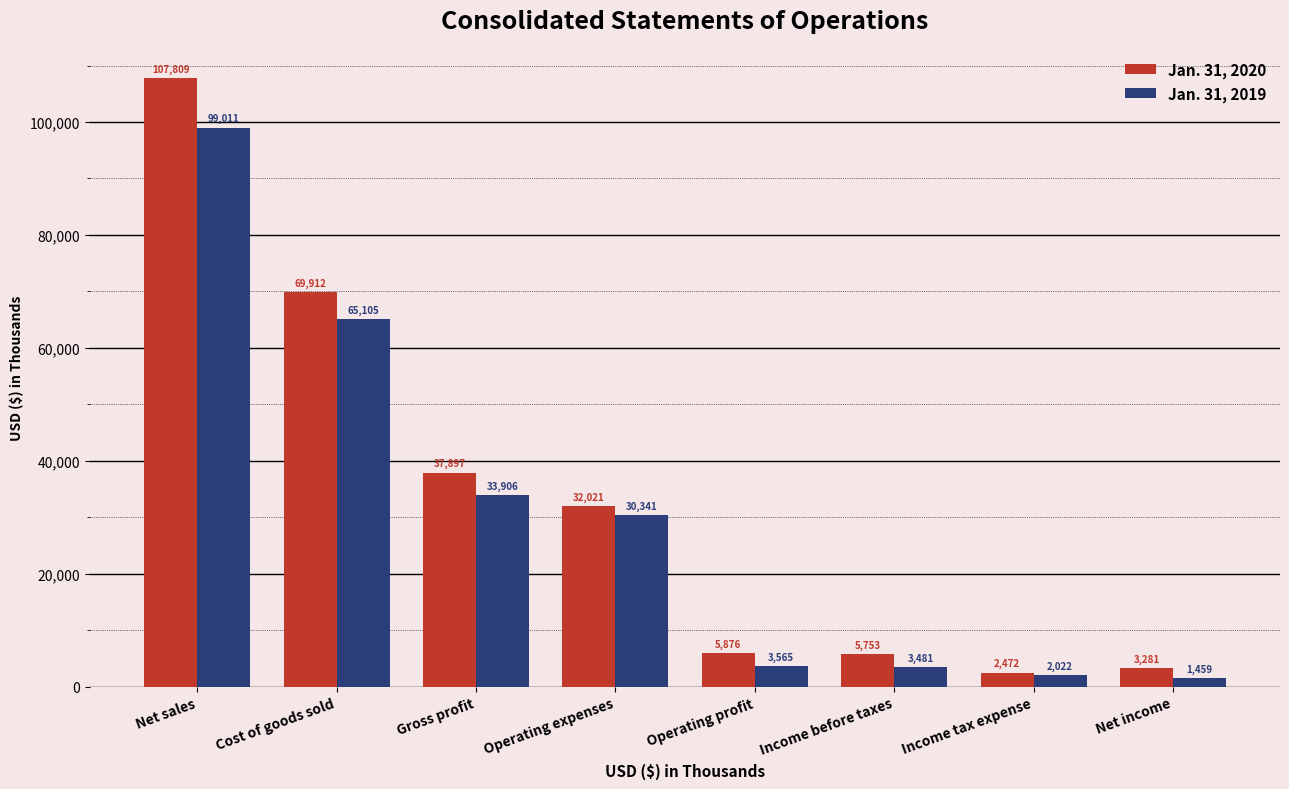

True or false: Jan. 31, 2020 has a value of 69912 at Cost of goods sold.

True